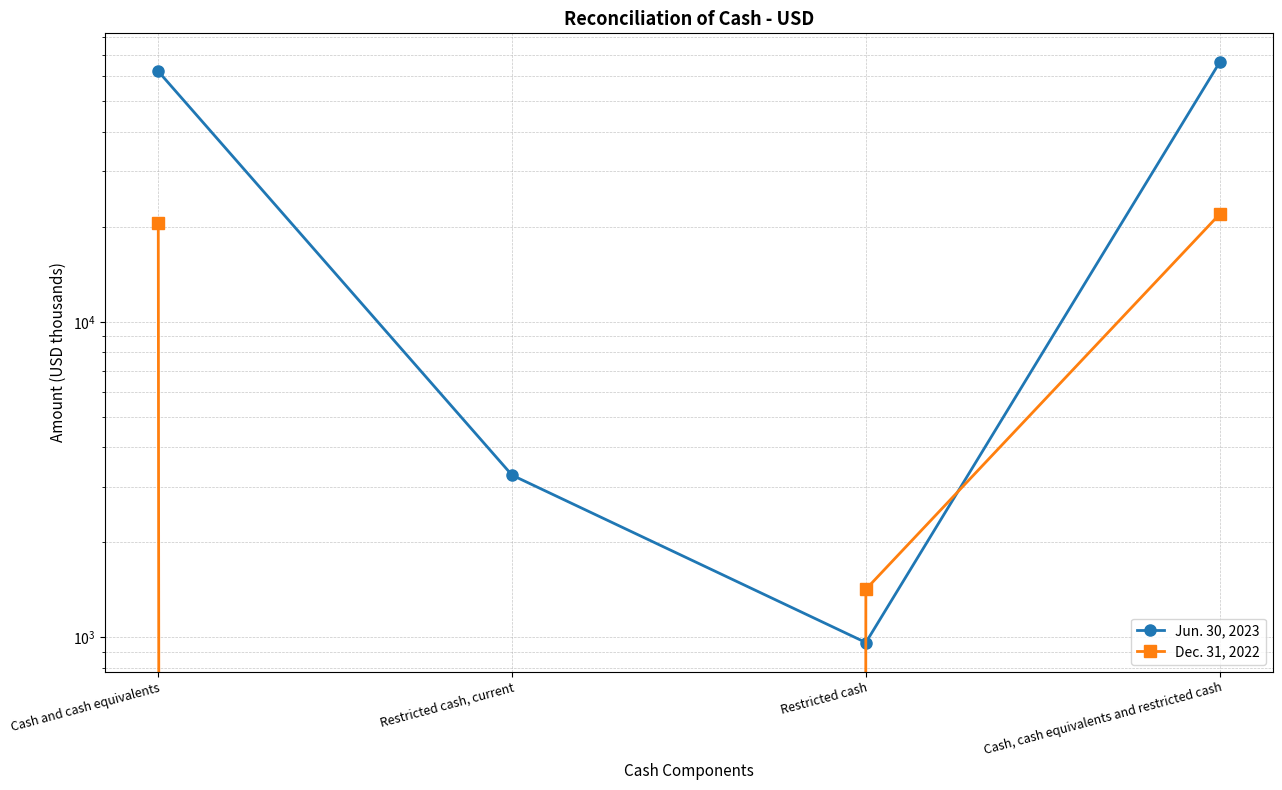

What is the label of the 2nd point from the right?

Restricted cash